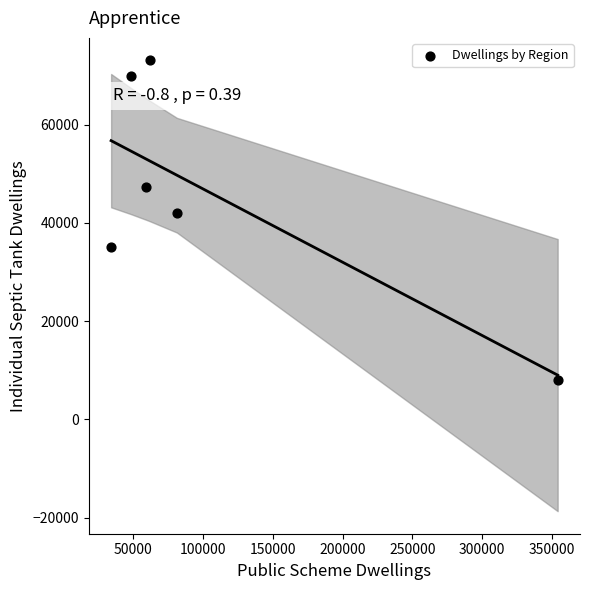

What is the range of X values (max minus min)?

320271